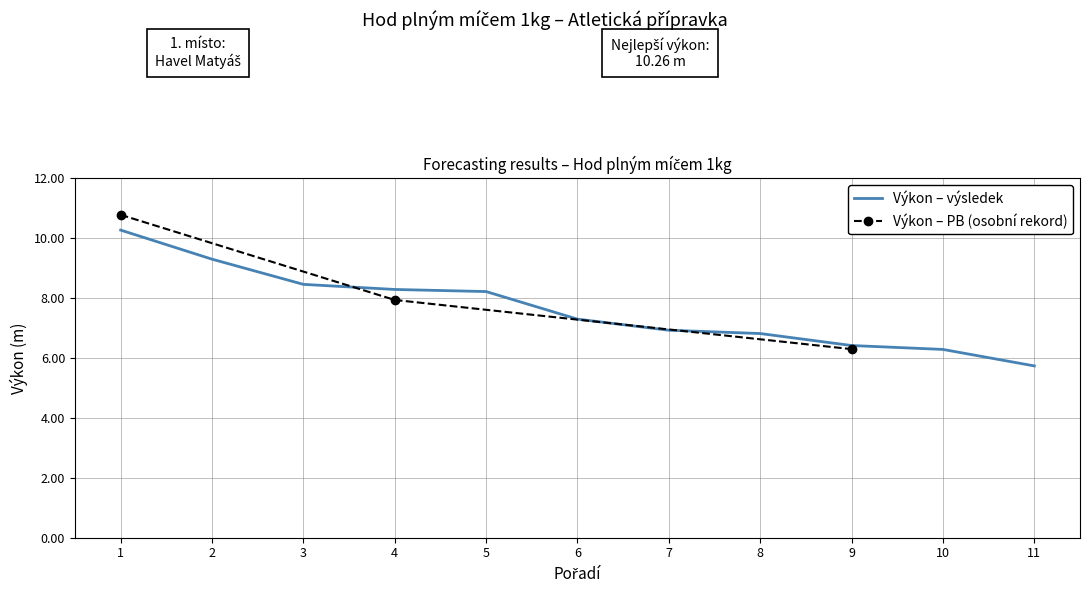

What is the maximum value for Výkon – výsledek?

10.3